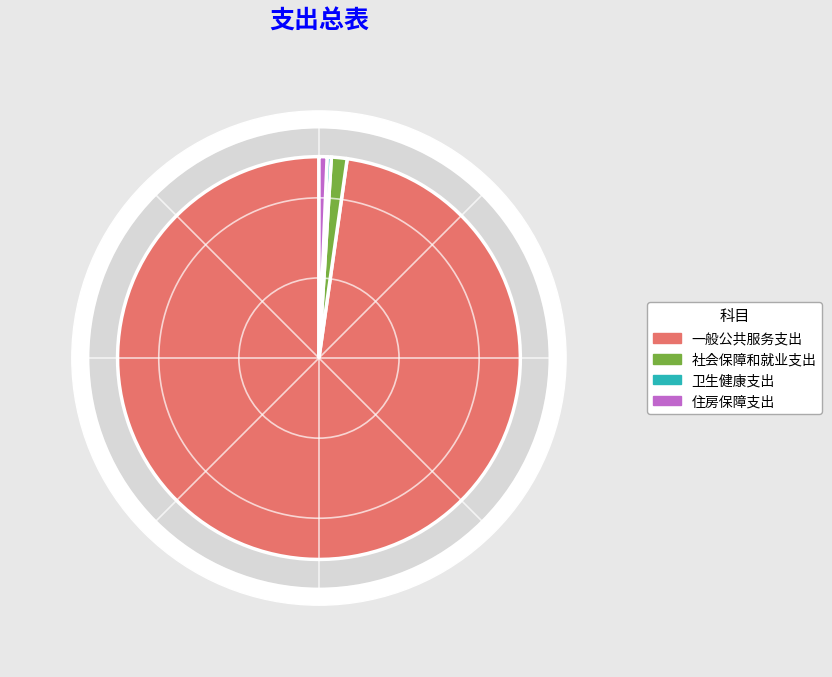

To the nearest percent, what is the difference between the largest and smallest slice percentages?

97%